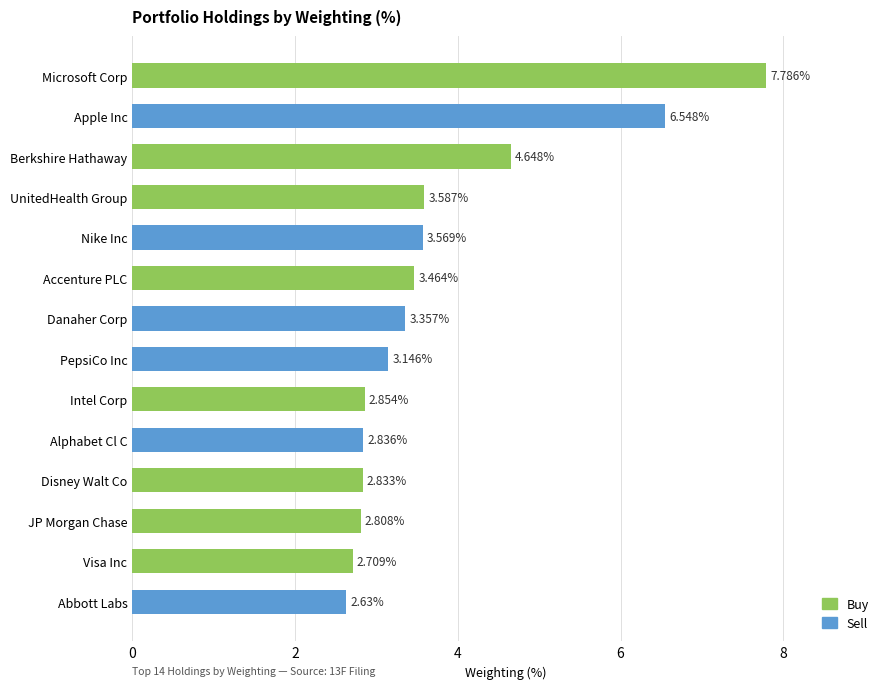

Are the bars grouped side by side (vs. stacked)?

No